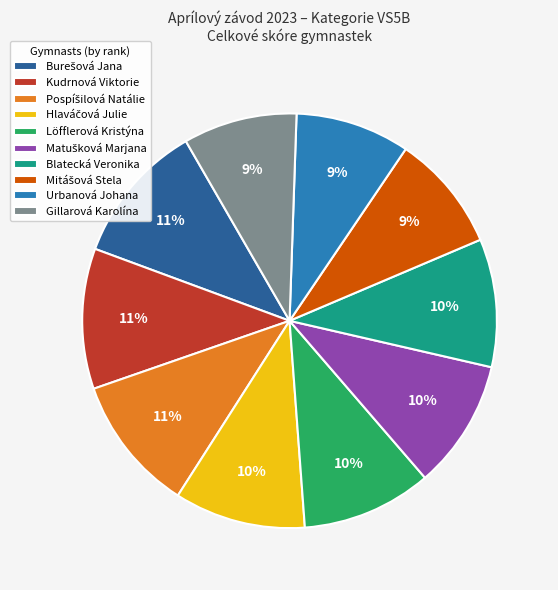

To the nearest percent, what percentage of the pie is Kudrnová Viktorie?

11%